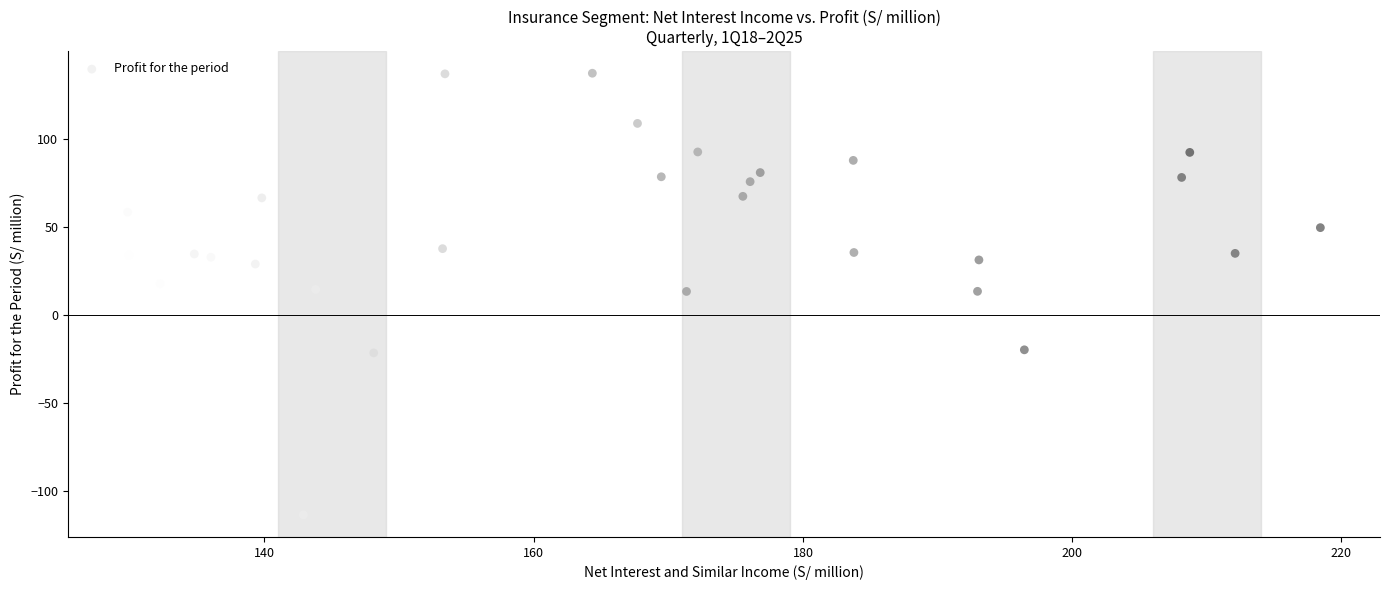

What is the range of X values (max minus min)?

88.6